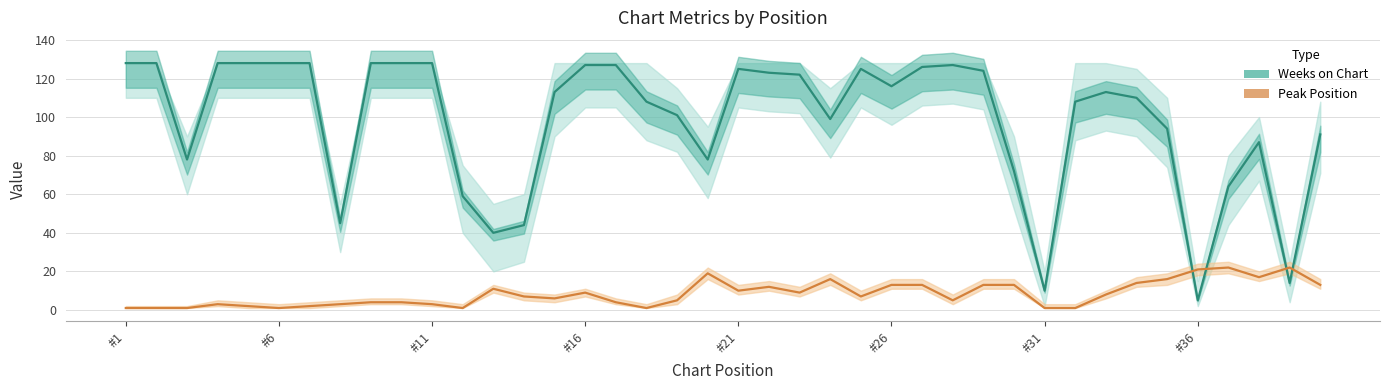

What is the smallest value displayed?

1